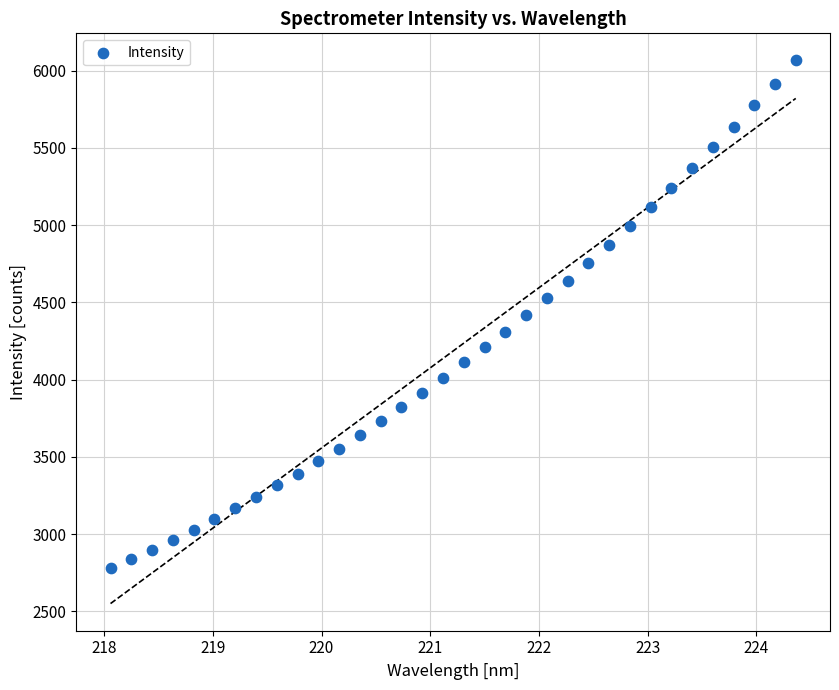

What is the range of Y values (max minus min)?

3286.6